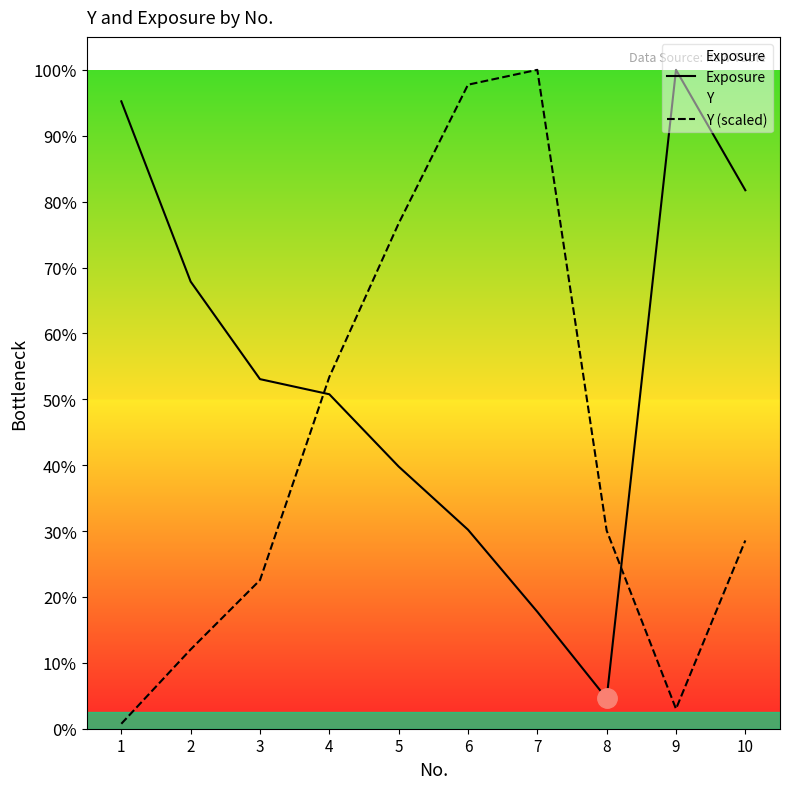

What is the highest value of the Exposure series?

181343.0